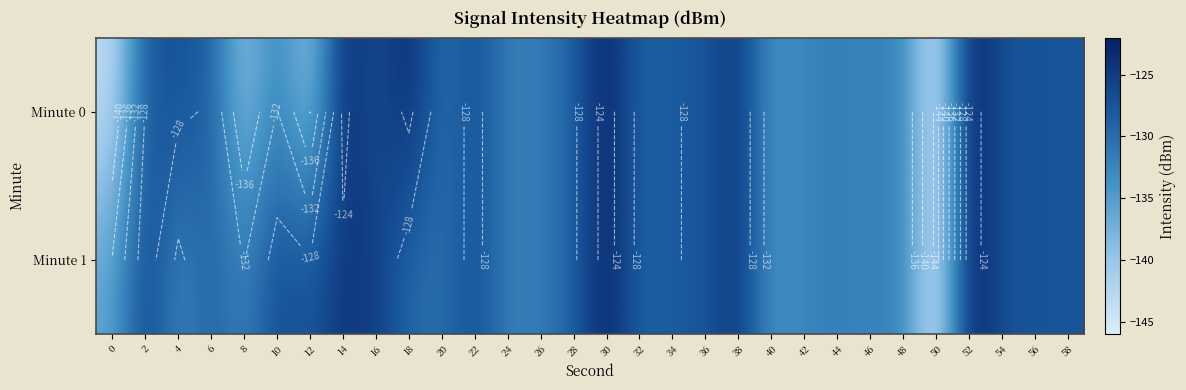

The value of Minute 0 at 8 is -139.7. True or false?

True